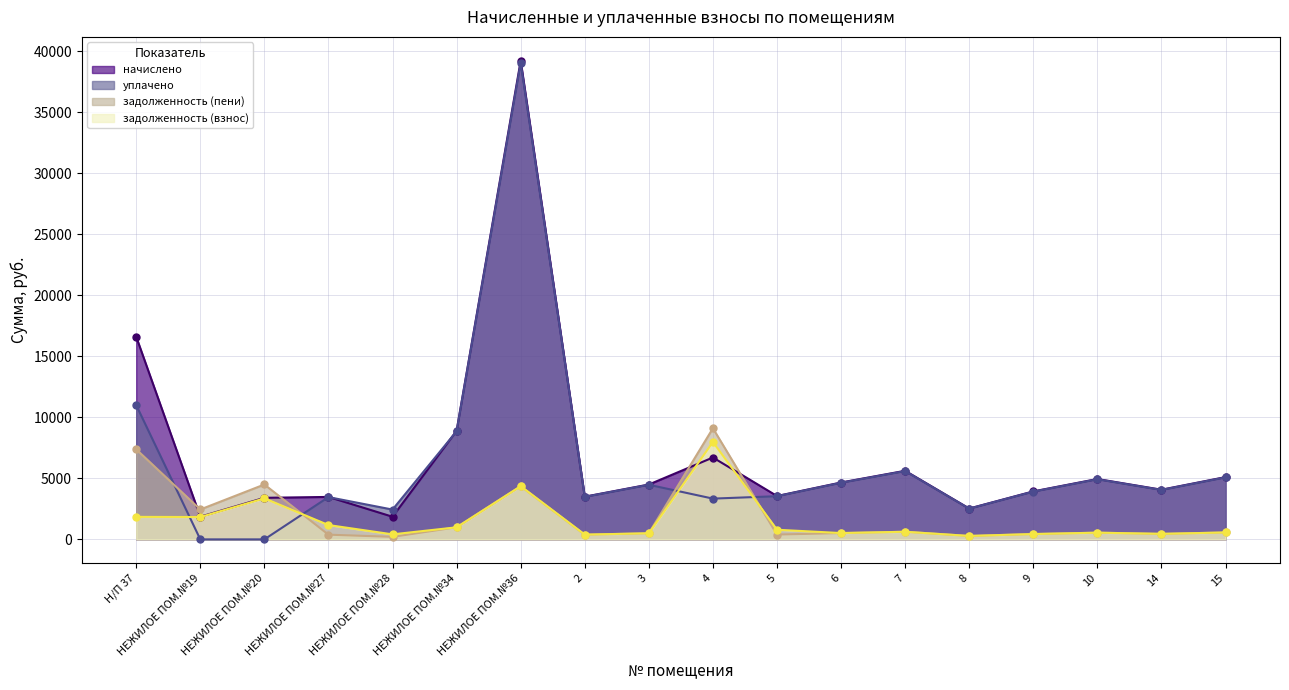

At which category does the chart reach its peak across all series?

НЕЖИЛОЕ ПОМ.№36